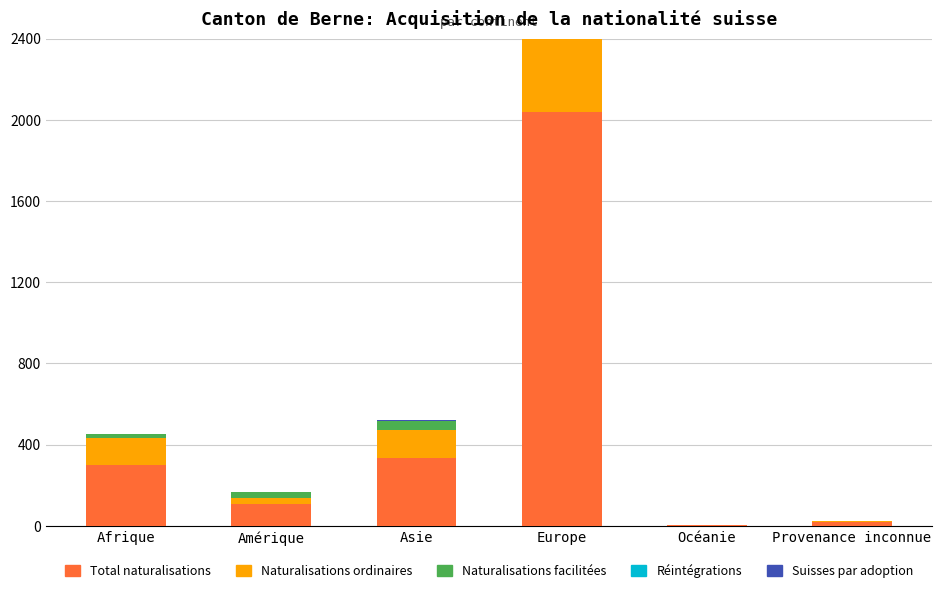

What is the label of the 5th bar from the left?

Océanie